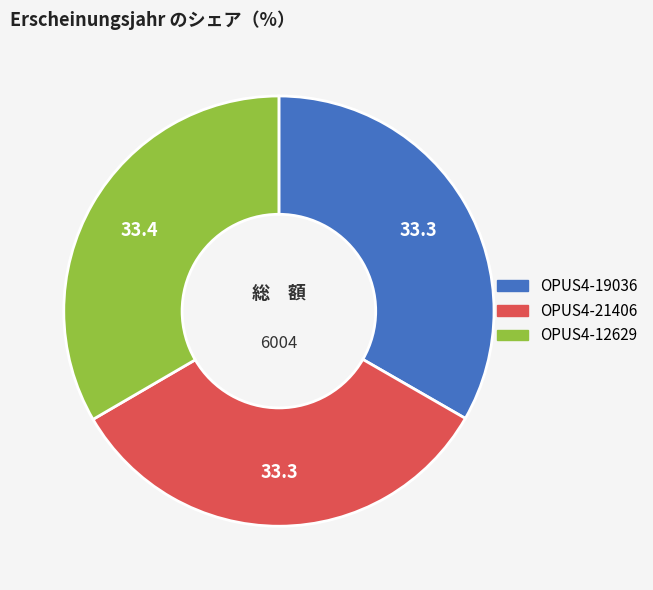

What is the ratio of the value at OPUS4-21406 to the value at OPUS4-12629?

1.0